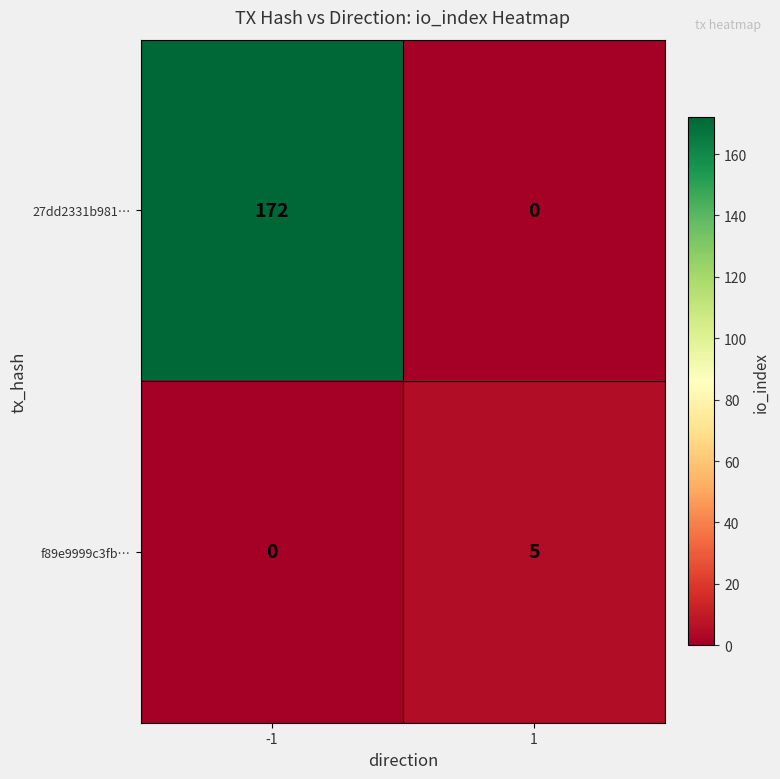

Read the 27dd2331b981… value at -1, to the nearest 50.

150